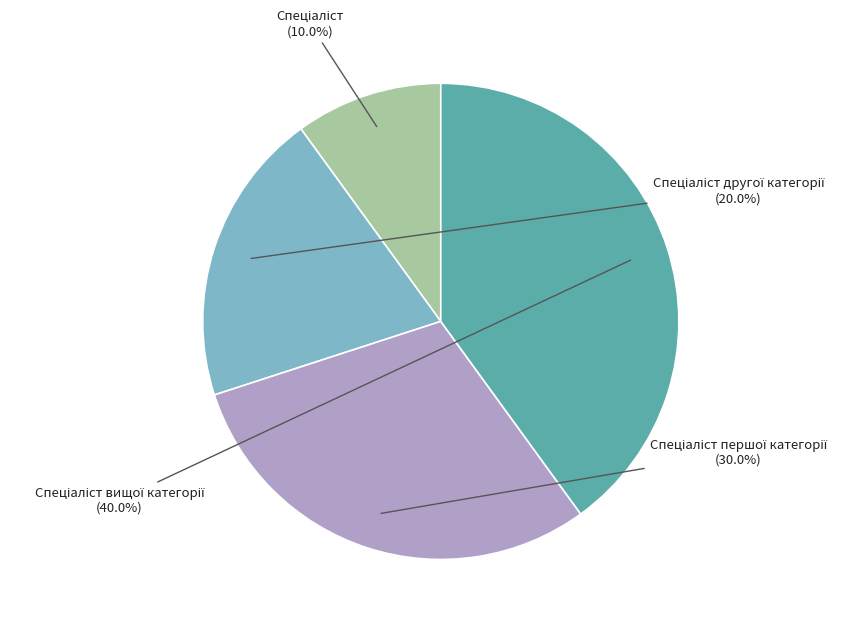

Does any single category account for the majority?

No